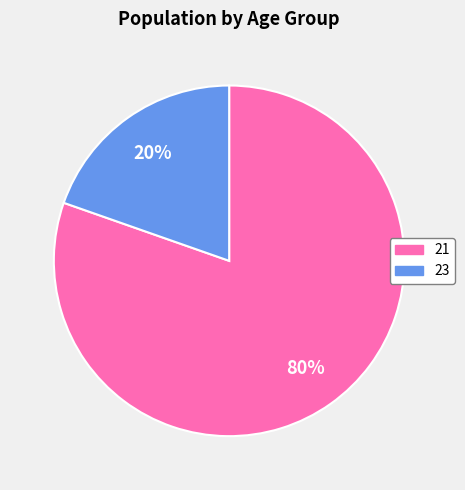

To the nearest percent, what percentage of the pie is 23?

20%